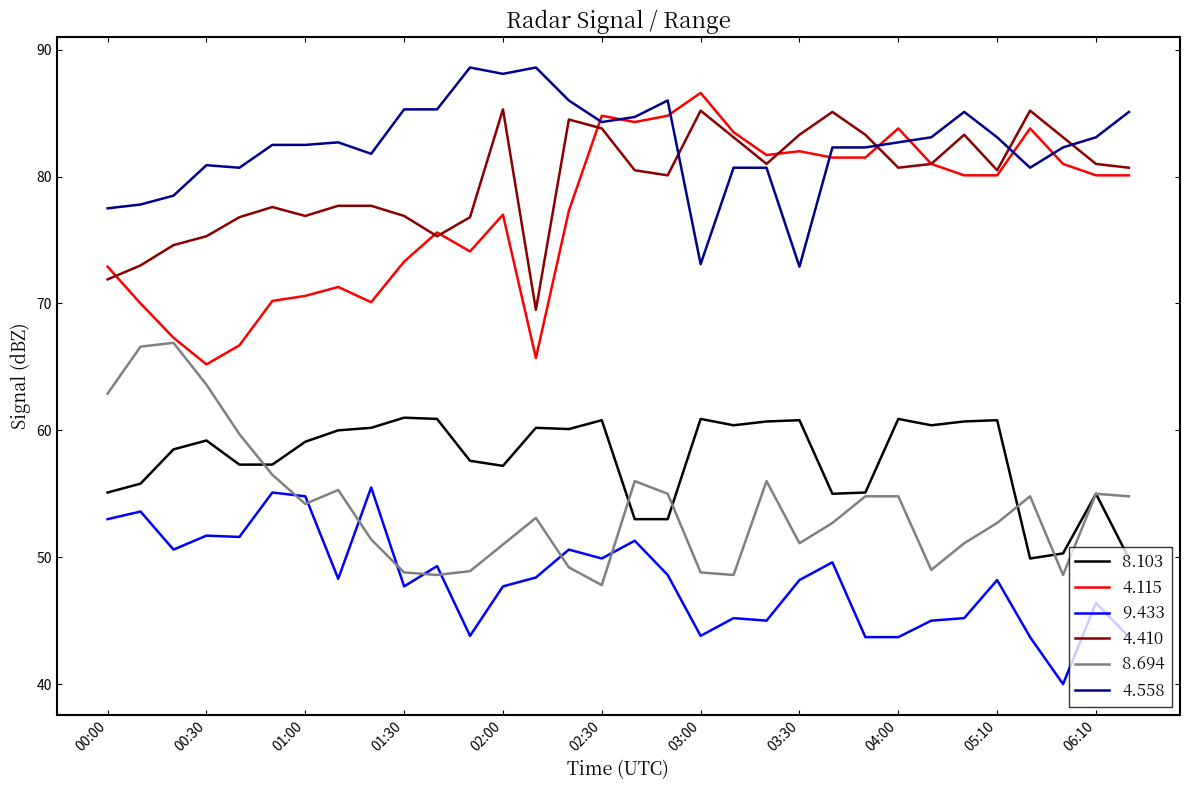

What is the maximum value shown in the chart?

88.6